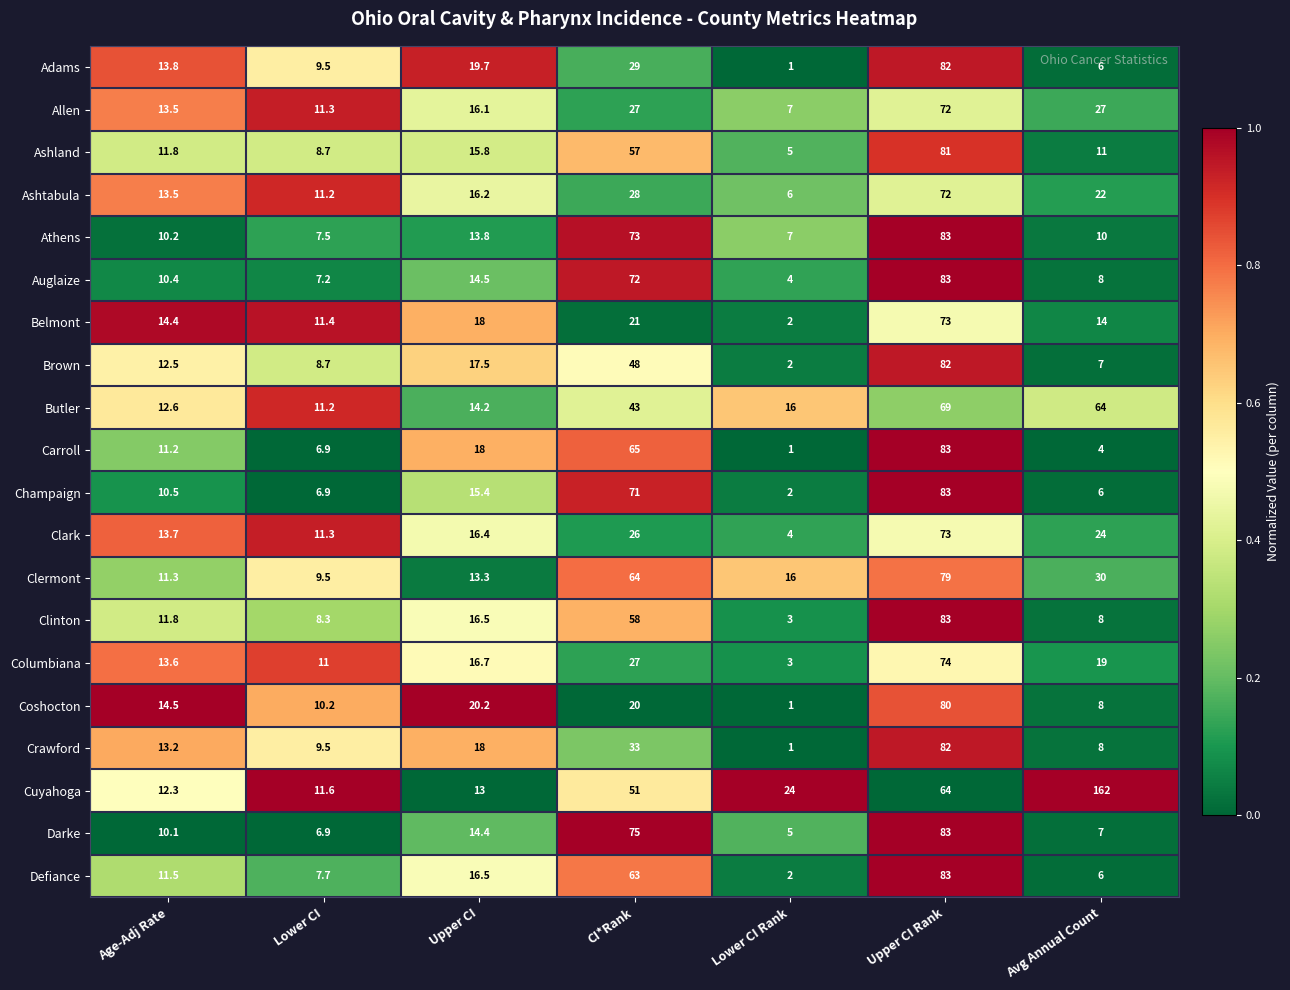

Rank the categories by Belmont value from highest to lowest.

Upper CI Rank, CI*Rank, Upper CI, Age-Adj Rate, Avg Annual Count, Lower CI, Lower CI Rank